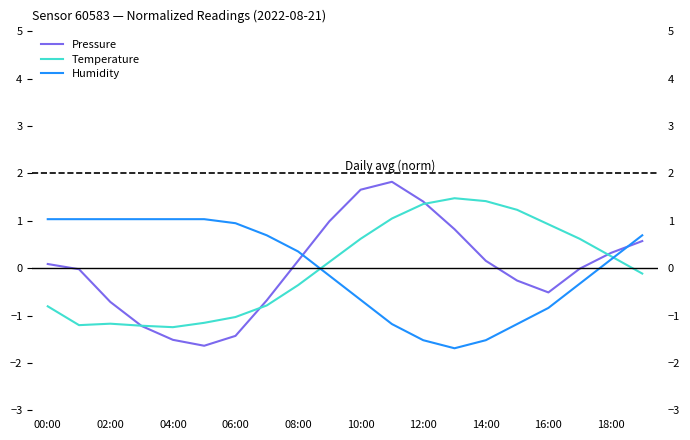

How many values in the Pressure series exceed 0?

10